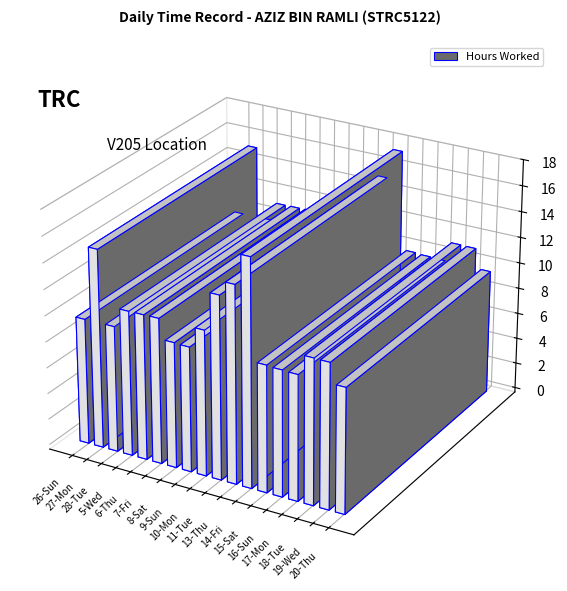

Reading left to right, extract all data points from this chart.

9.7	15.2	9.7	11.1	11.1	11.2	9.6	9.6	11.1	14.0	15.1	17.4	9.7	9.7	9.6	11.1	11.1	9.6